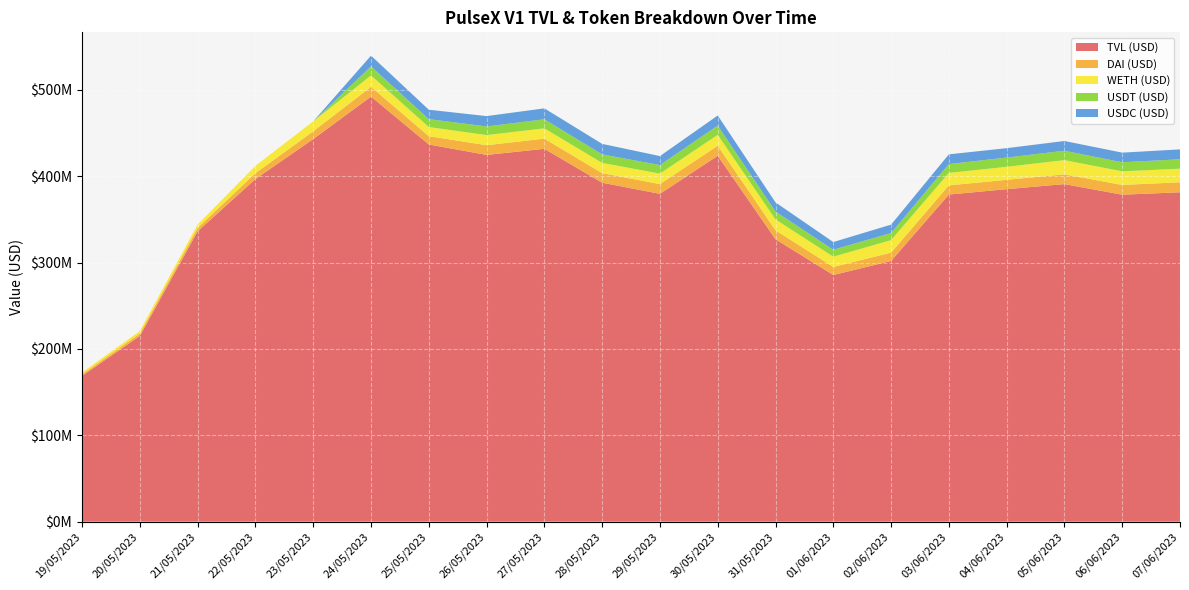

Reading left to right, list all the values displayed in this chart.

TVL (USD): 19/05/2023=168833508.7	20/05/2023=215188003.7	21/05/2023=336359981.6	22/05/2023=396801457.8	23/05/2023=443097092.1	24/05/2023=492320670.8	25/05/2023=436864190.5	26/05/2023=424729218.6	27/05/2023=431804690.6	28/05/2023=392567325.1	29/05/2023=379667825.6	30/05/2023=423752412.2	31/05/2023=327065133.2	01/06/2023=285658834.7	02/06/2023=301934325.3	03/06/2023=378816207.4	04/06/2023=385076648.2	05/06/2023=390943104.2	06/06/2023=378664634.7	07/06/2023=381481860.3
DAI (USD): 19/05/2023=1850387.5	20/05/2023=2831081.9	21/05/2023=3851551.9	22/05/2023=6846526.3	23/05/2023=8984896.8	24/05/2023=11265416.3	25/05/2023=9558641.7	26/05/2023=11245496.9	27/05/2023=11795976.1	28/05/2023=11074377.9	29/05/2023=11265867.8	30/05/2023=11644117.9	31/05/2023=10336333.1	01/06/2023=9348477.1	02/06/2023=9637651.6	03/06/2023=10635984.3	04/06/2023=10818806.8	05/06/2023=11306780.6	06/06/2023=11296231.4	07/06/2023=11580289.9
WETH (USD): 19/05/2023=2013383.0	20/05/2023=2834224.4	21/05/2023=4012067.1	22/05/2023=8434337.9	23/05/2023=11531482.3	24/05/2023=13218361.4	25/05/2023=10600478.2	26/05/2023=11760988.1	27/05/2023=11929883.8	28/05/2023=11856137.3	29/05/2023=12174058.7	30/05/2023=12627215.3	31/05/2023=12640782.6	01/06/2023=11862846.3	02/06/2023=14521754.4	03/06/2023=14441527.7	04/06/2023=15085541.1	05/06/2023=16459850.4	06/06/2023=15771033.1	07/06/2023=15738164.8
USDT (USD): 19/05/2023=0.0	20/05/2023=0.0	21/05/2023=0.0	22/05/2023=0.0	23/05/2023=0.0	24/05/2023=10467155.7	25/05/2023=9146477.1	26/05/2023=9933215.0	27/05/2023=10471471.2	28/05/2023=9838614.6	29/05/2023=9848815.6	30/05/2023=10692941.5	31/05/2023=9108876.0	01/06/2023=8074420.4	02/06/2023=8173732.3	03/06/2023=10240464.3	04/06/2023=10707518.6	05/06/2023=10862260.8	06/06/2023=10490622.5	07/06/2023=10902565.5
USDC (USD): 19/05/2023=0.0	20/05/2023=0.0	21/05/2023=0.0	22/05/2023=0.0	23/05/2023=0.0	24/05/2023=12444884.7	25/05/2023=10911320.4	26/05/2023=12027916.4	27/05/2023=12665103.4	28/05/2023=12195469.3	29/05/2023=10439381.1	30/05/2023=11671878.4	31/05/2023=10591987.3	01/06/2023=8881288.6	02/06/2023=9727815.1	03/06/2023=11276690.3	04/06/2023=10862706.0	05/06/2023=11300884.1	06/06/2023=11150634.4	07/06/2023=11453331.1